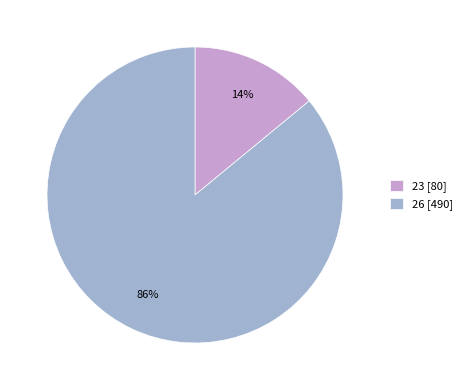

How many slices are in this pie chart?

2